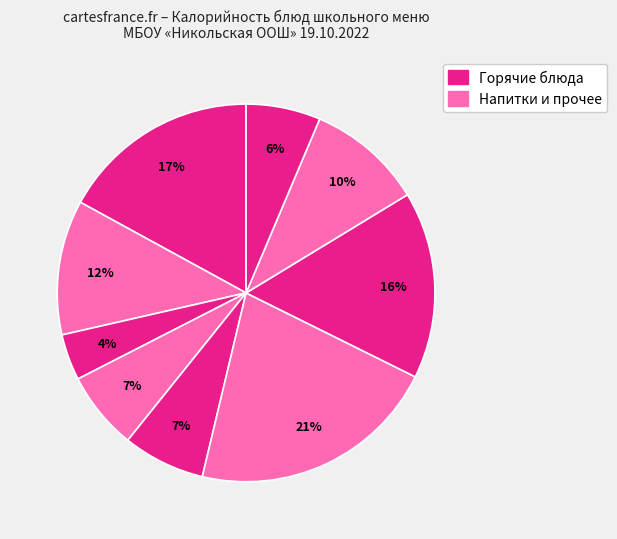

How many segments does this pie chart have?

9